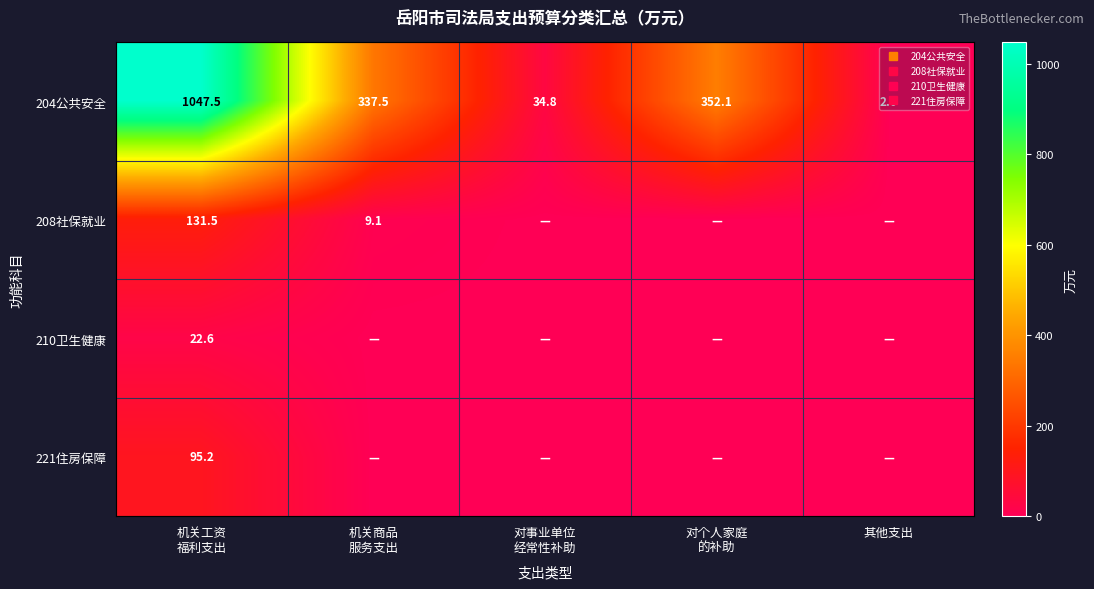

Which series has the largest total across all categories?

204公共安全